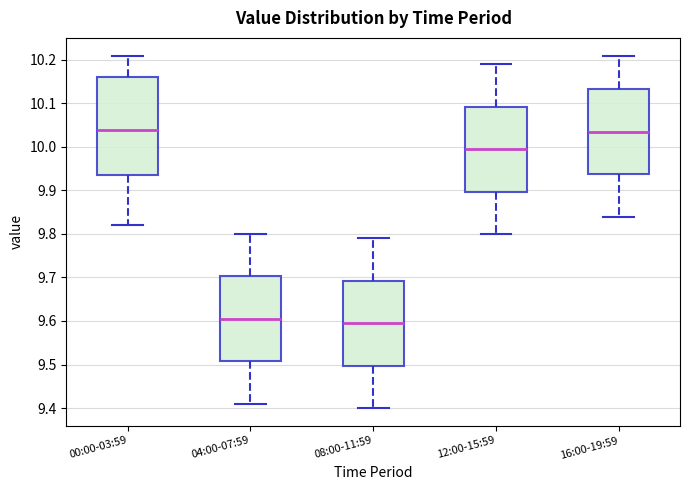

Reading left to right, transcribe this box plot: for each box, give where its median line is, the range the box spans, and where its two whiskers end, as read against the y-axis. The values are not printed on the chart, so give them approximately, as read against the axis.

00:00-03:59: median 10.04, box 9.94 to 10.16, whiskers 9.82 to 10.21
04:00-07:59: median 9.61, box 9.51 to 9.70, whiskers 9.41 to 9.80
08:00-11:59: median 9.60, box 9.50 to 9.69, whiskers 9.40 to 9.79
12:00-15:59: median 10.00, box 9.90 to 10.09, whiskers 9.80 to 10.19
16:00-19:59: median 10.04, box 9.94 to 10.13, whiskers 9.84 to 10.21